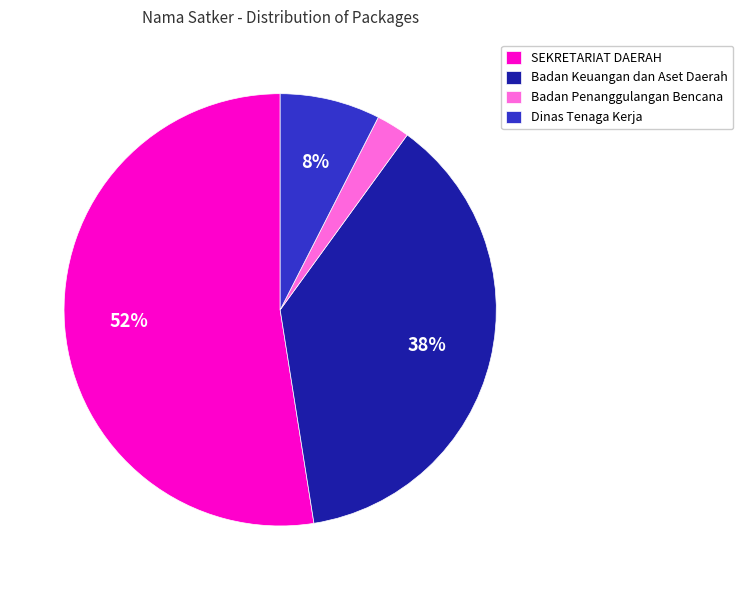

Does any single category account for the majority?

Yes